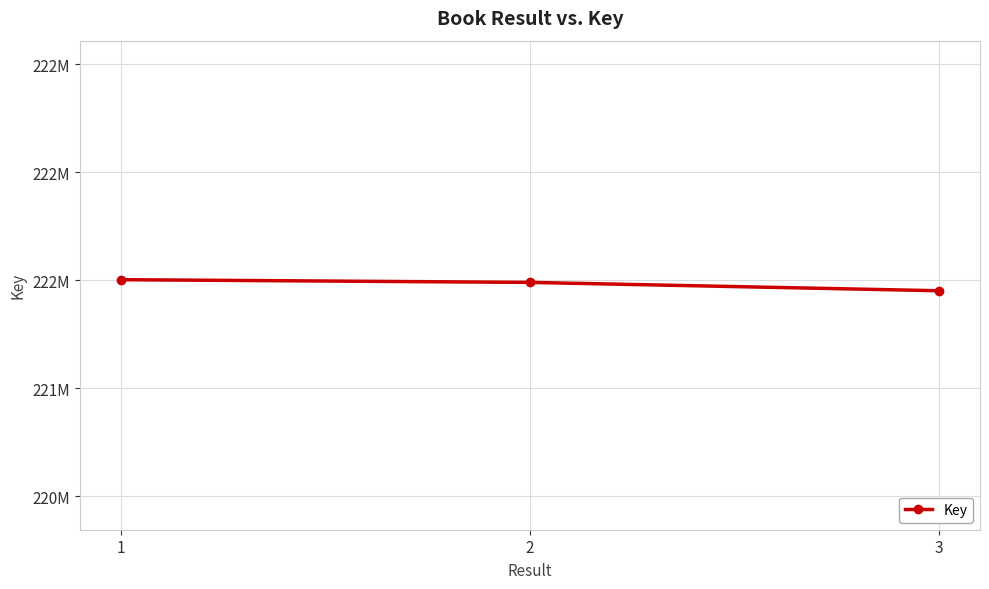

The chart shows a value of 221490053 at 2. True or false?

True